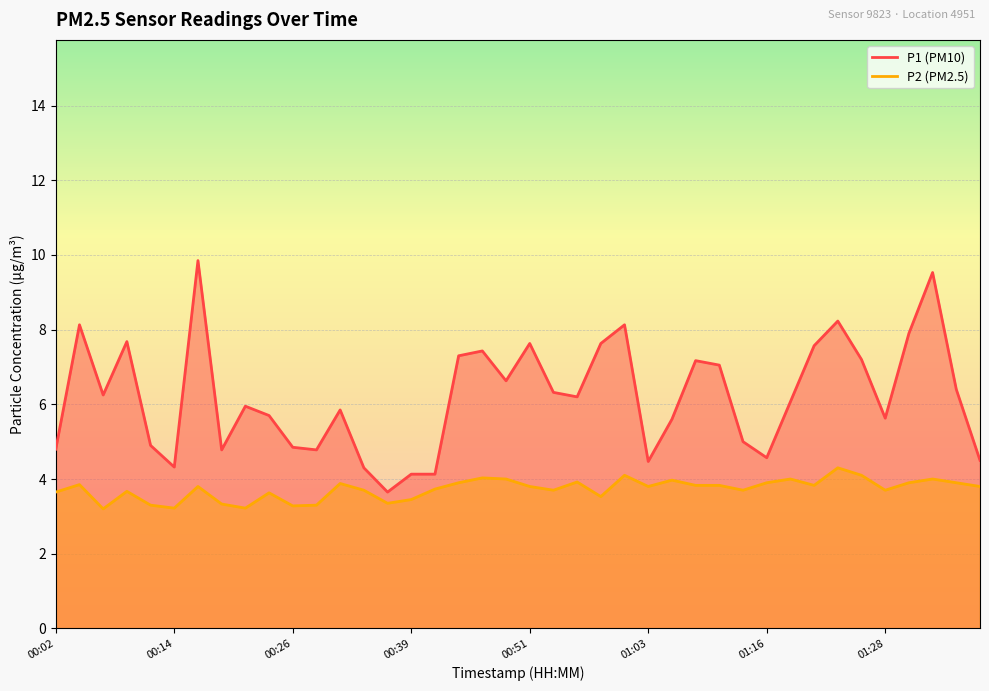

At which category does the chart reach its minimum across all series?

00:07